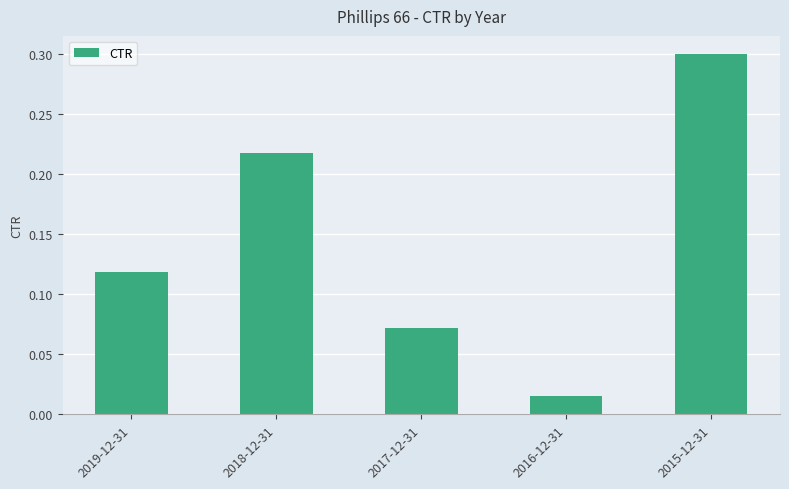

Which category has the lowest value across all series?

2016-12-31